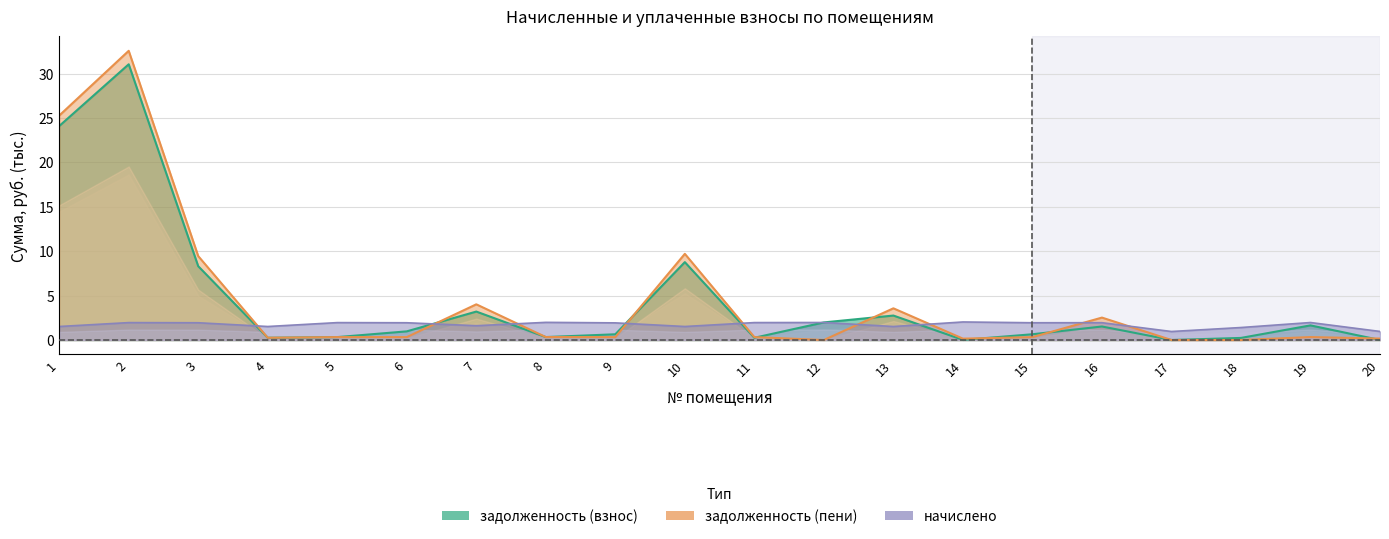

What is the spread (max minus min) of values at 17?

1.0